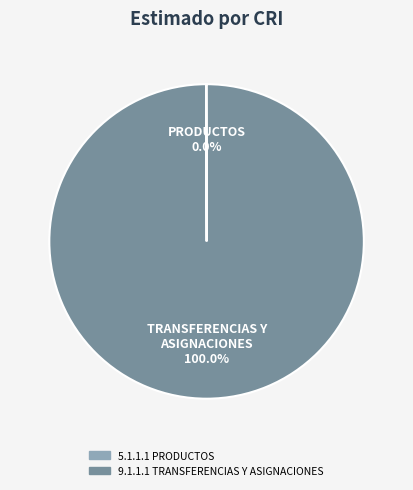

Which category has the biggest portion of the pie?

9.1.1.1 TRANSFERENCIAS Y ASIGNACIONES